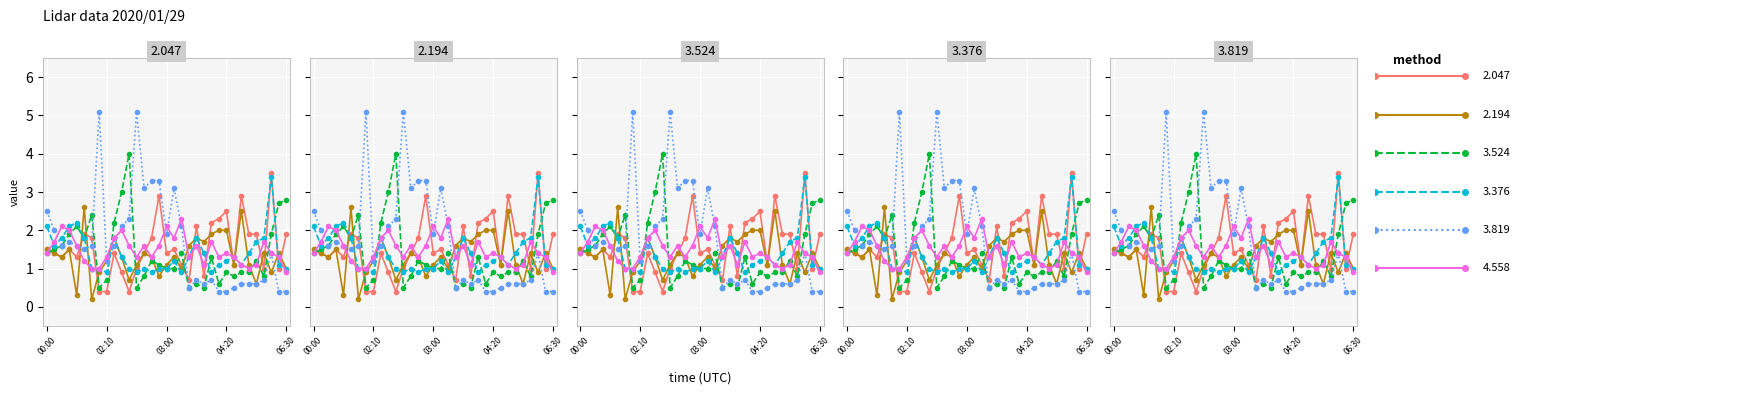

Reading left to right, what are all the values shown in this chart?

2.047: 1.5	1.4	1.3	1.5	1.3	1.9	1.8	0.4	0.4	1.4	0.9	0.4	1.0	1.4	1.8	2.9	1.4	1.5	1.1	0.7	2.1	0.8	2.2	2.3	2.5	1.1	2.9	1.9	1.9	1.0	3.5	1.0	1.9
2.194: 1.5	1.4	1.3	1.5	0.3	2.6	0.2	0.9	1.2	1.8	1.3	0.7	1.1	1.4	1.3	0.8	1.1	1.3	1.0	1.6	1.8	1.7	1.9	2.0	2.0	1.1	2.5	1.1	0.6	1.4	0.9	1.4	1.0
3.524: 1.4	1.5	1.6	1.9	2.1	1.8	2.4	0.5	0.7	2.2	3.0	4.0	0.5	0.8	1.2	1.1	1.0	1.0	1.4	0.5	0.6	0.5	1.3	0.6	0.9	0.8	0.9	0.9	1.2	0.8	1.9	2.7	2.8
3.376: 2.1	1.6	1.8	2.1	2.2	1.8	1.0	1.0	0.9	1.8	1.3	1.0	0.9	1.0	0.9	1.0	1.0	1.2	0.9	1.3	1.8	1.4	0.9	1.1	1.2	1.3	1.1	1.4	1.7	1.8	3.4	1.1	1.0
3.819: 2.5	2.0	1.6	1.7	1.6	1.5	1.6	5.1	1.2	1.6	2.1	2.3	5.1	3.1	3.3	3.3	1.9	3.1	2.1	0.5	0.7	0.6	0.7	0.4	0.4	0.5	0.6	0.6	0.6	0.7	1.4	0.4	0.4
4.558: 1.4	1.7	2.1	2.0	1.6	1.2	1.0	1.0	1.3	1.8	2.0	1.6	1.3	1.6	1.3	1.6	2.1	1.8	2.3	1.3	1.6	1.1	1.7	1.3	1.4	1.3	1.1	1.0	1.1	1.7	1.4	1.3	0.9